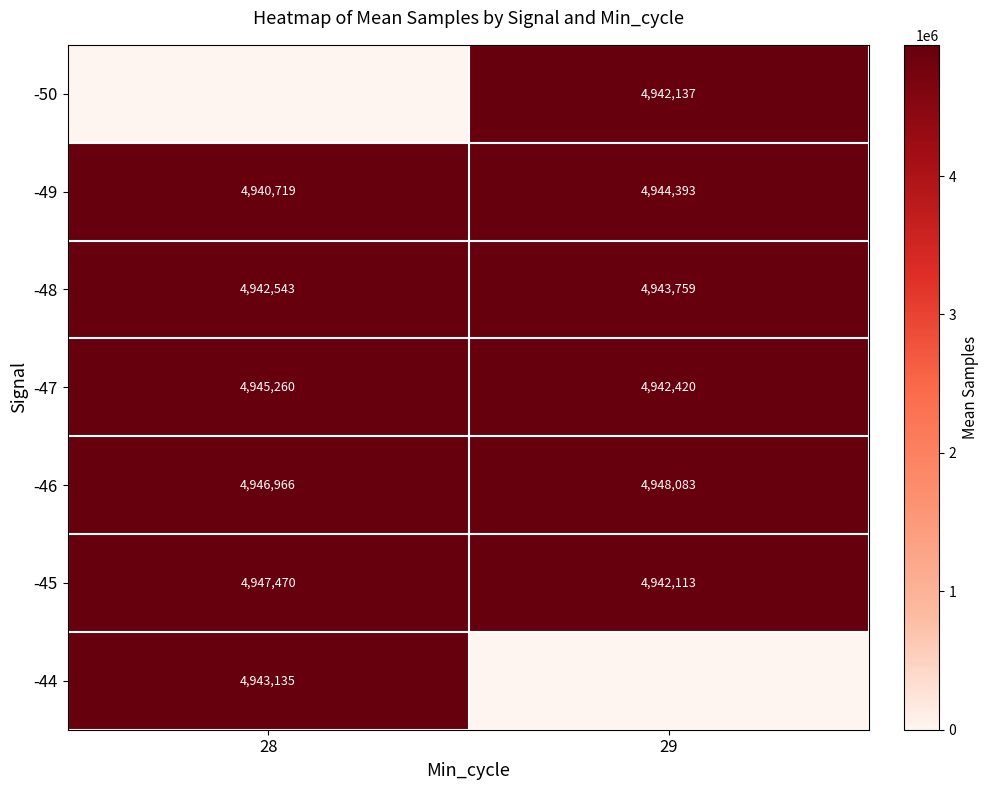

What is the sum of the -48 values at 29 and 28?

9886302